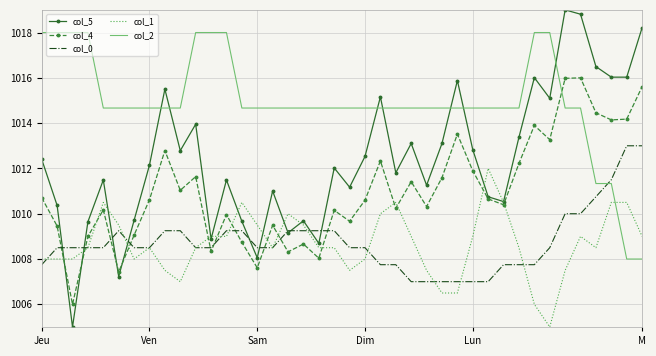

What is the minimum value shown in the chart?

1005.0